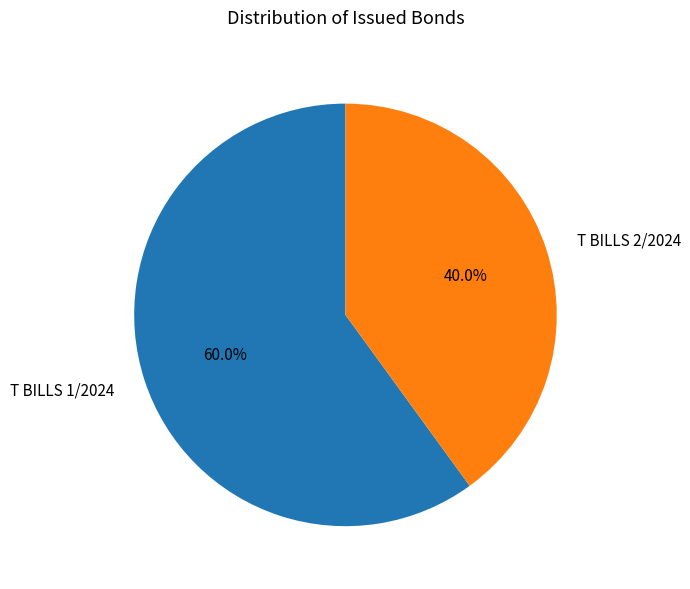

What percentage is the T BILLS 1/2024 slice, to the nearest percent?

60%